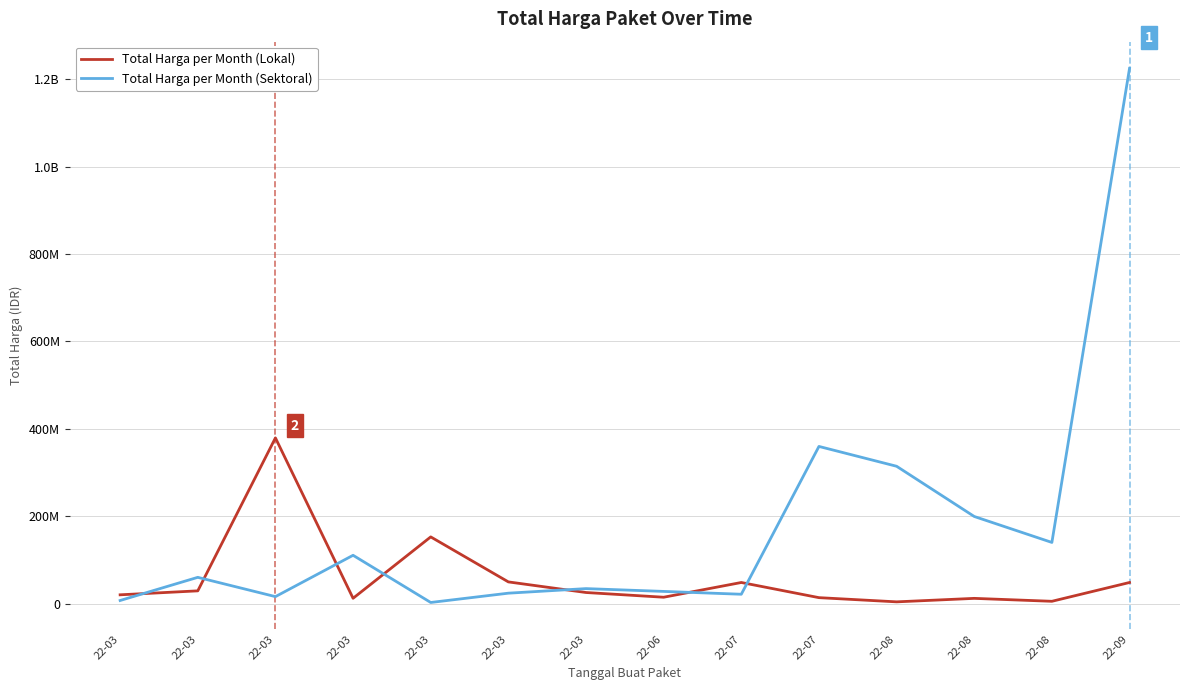

Is this an area chart (filled region under the line)?

No